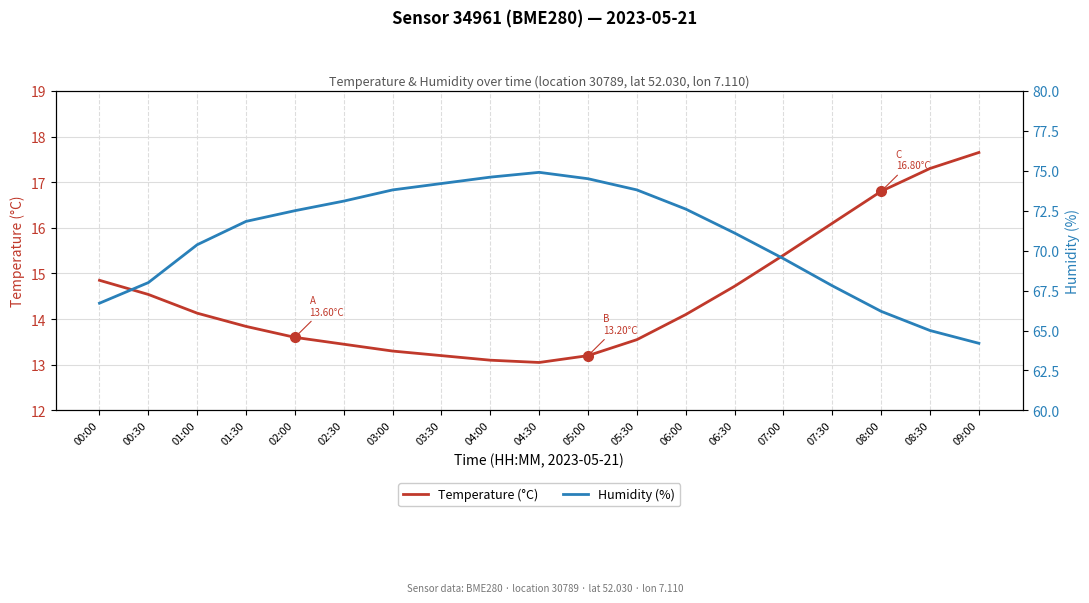

At how many categories does at least one series exceed 22?

19